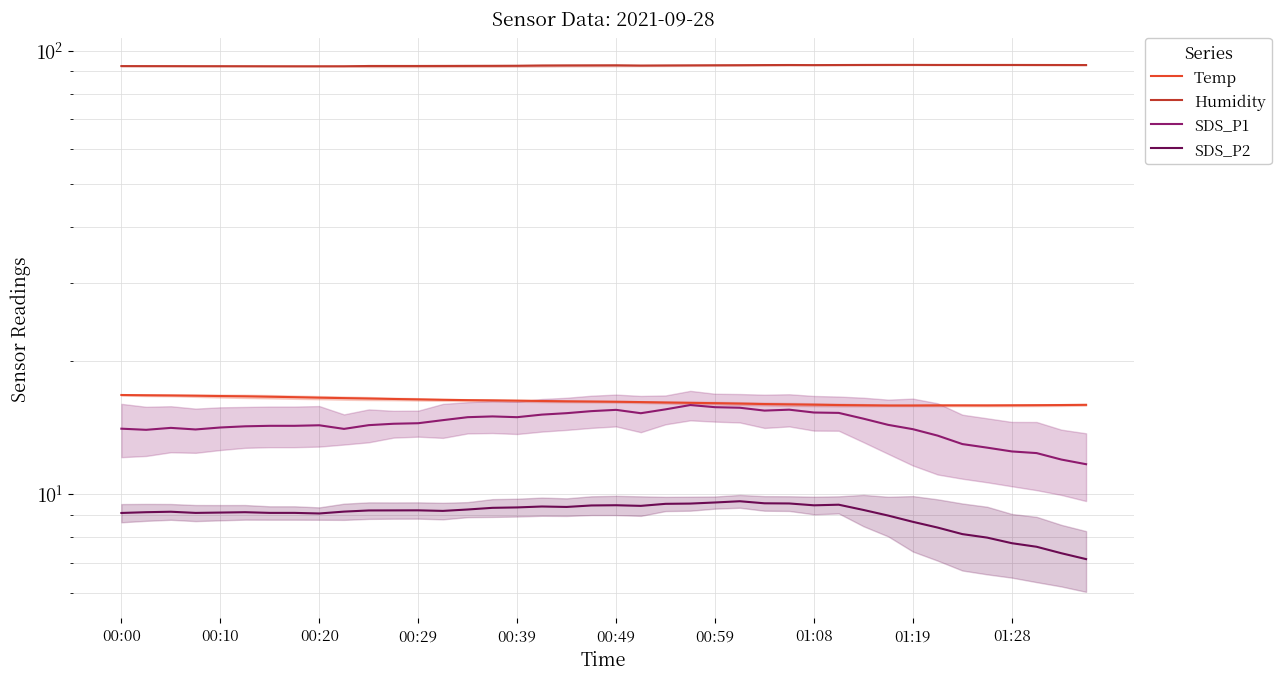

Between 15 and 22, which series saw the biggest shift?

SDS_P1